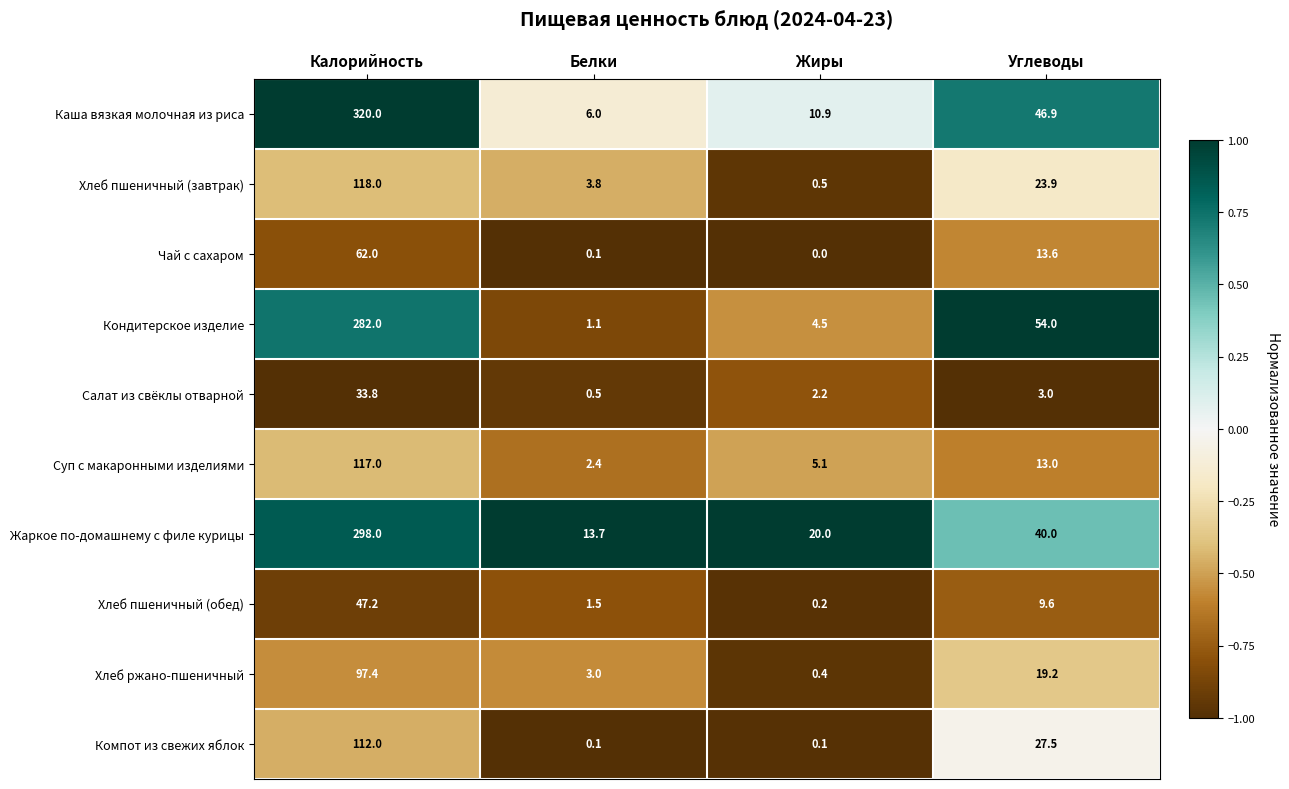

How many data points does each series have?

4